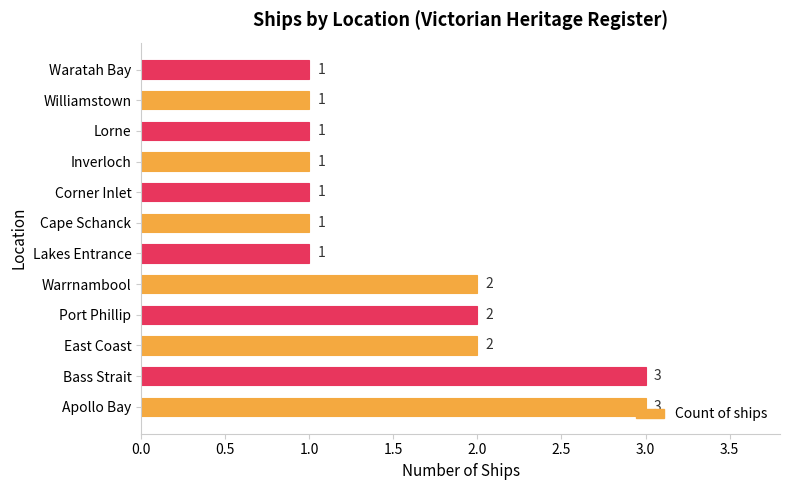

How many series are shown in this chart?

1